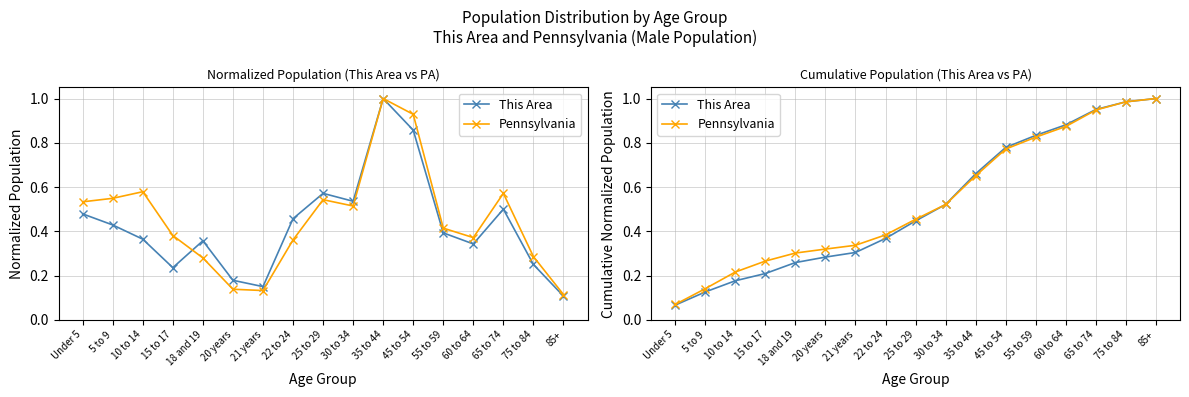

Reading right to left, transcribe all the data shown in this chart.

This Area: 85+=1.0	75 to 84=1.0	65 to 74=1.0	60 to 64=0.9	55 to 59=0.8	45 to 54=0.8	35 to 44=0.7	30 to 34=0.5	25 to 29=0.4	22 to 24=0.4	21 years=0.3	20 years=0.3	18 and 19=0.3	15 to 17=0.2	10 to 14=0.2	5 to 9=0.1	Under 5=0.1
Pennsylvania: 85+=1.0	75 to 84=1.0	65 to 74=0.9	60 to 64=0.9	55 to 59=0.8	45 to 54=0.8	35 to 44=0.7	30 to 34=0.5	25 to 29=0.5	22 to 24=0.4	21 years=0.3	20 years=0.3	18 and 19=0.3	15 to 17=0.3	10 to 14=0.2	5 to 9=0.1	Under 5=0.1